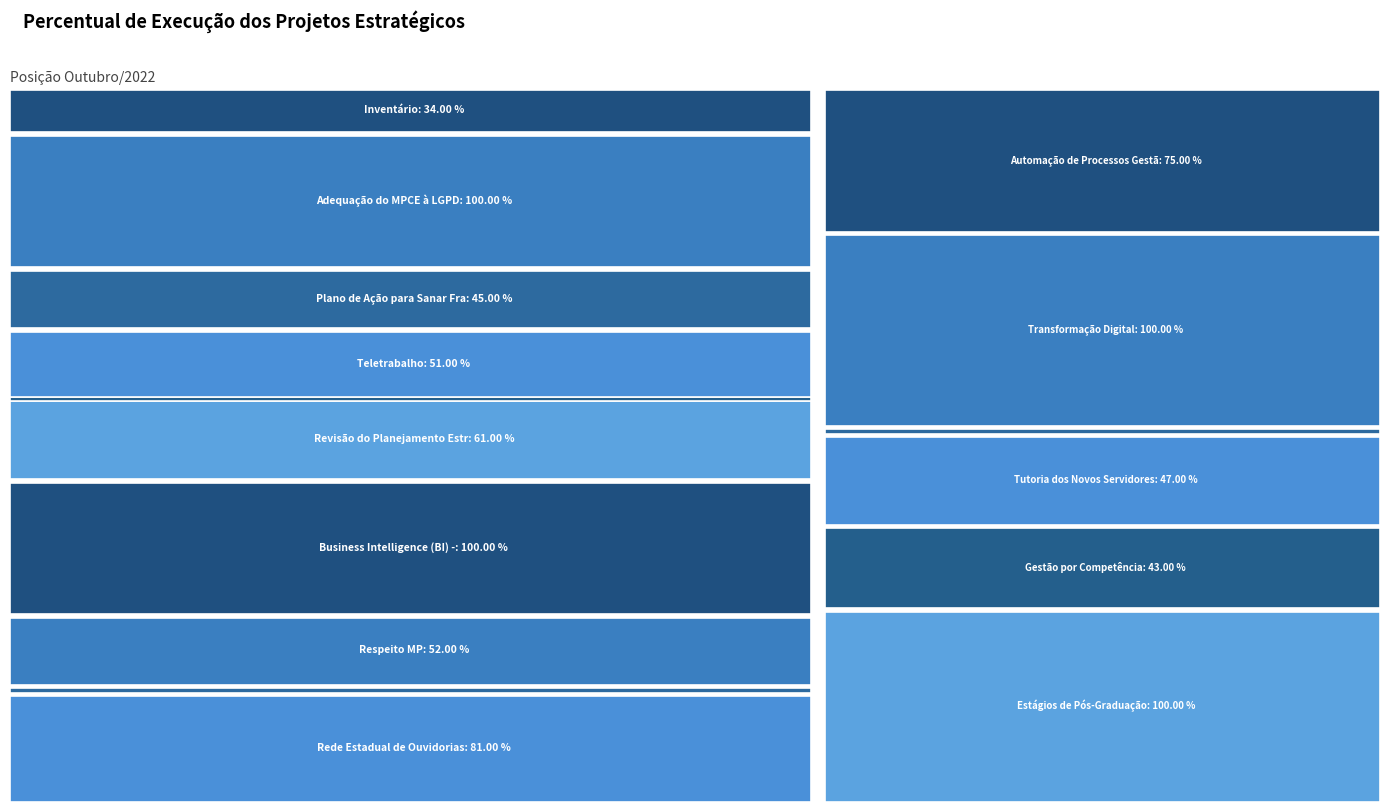

Does the chart have visible grid lines?

No